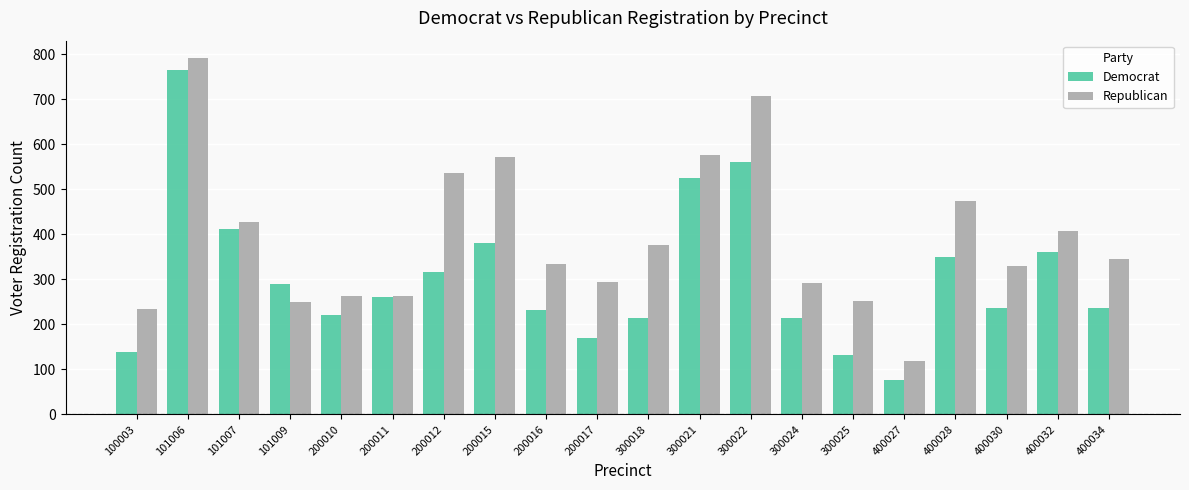

What is the value of the Republican bar at the 11th from the left?

377